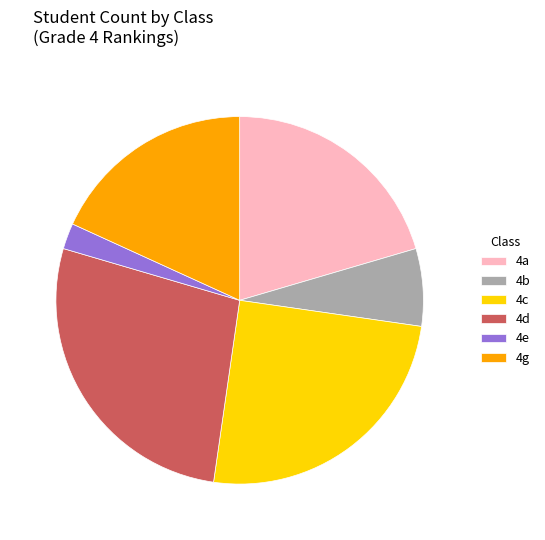

Between 4e and 4b, which is larger?

4b